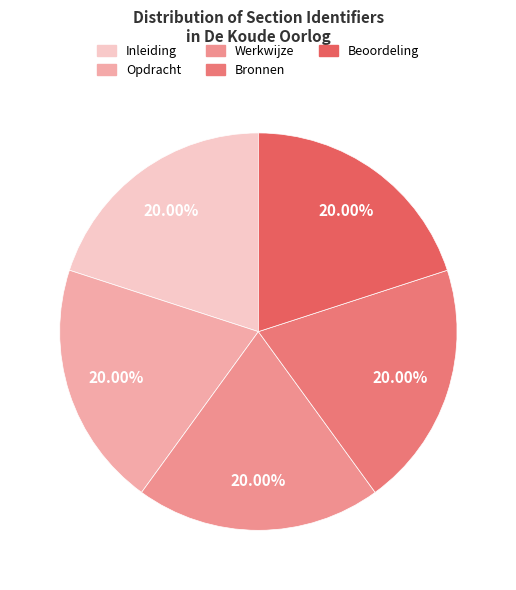

To the nearest percent, what is the average slice percentage?

20%